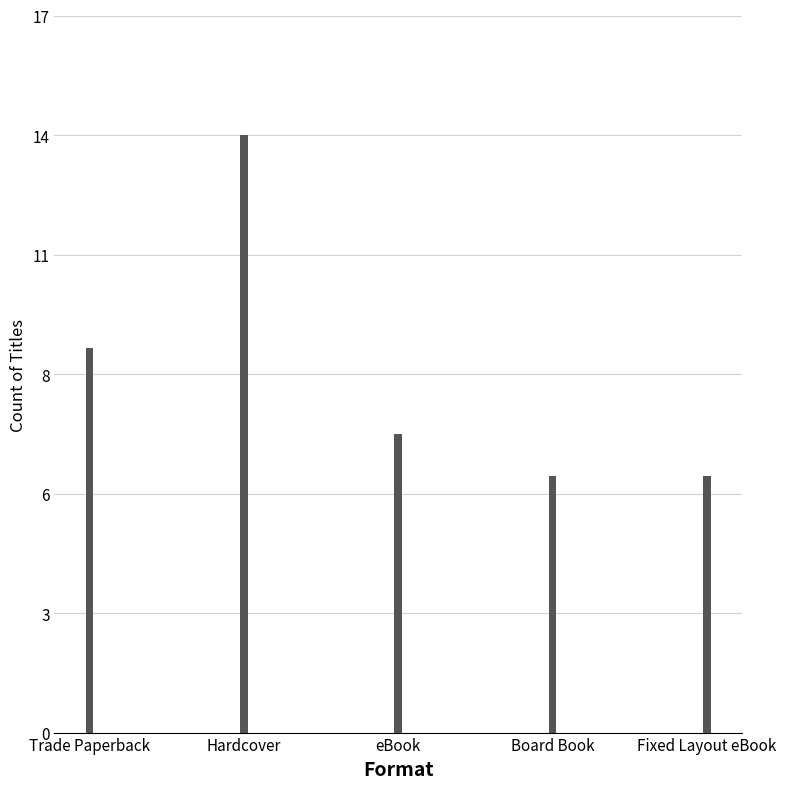

What is the value of the 1st bar from the left?

9